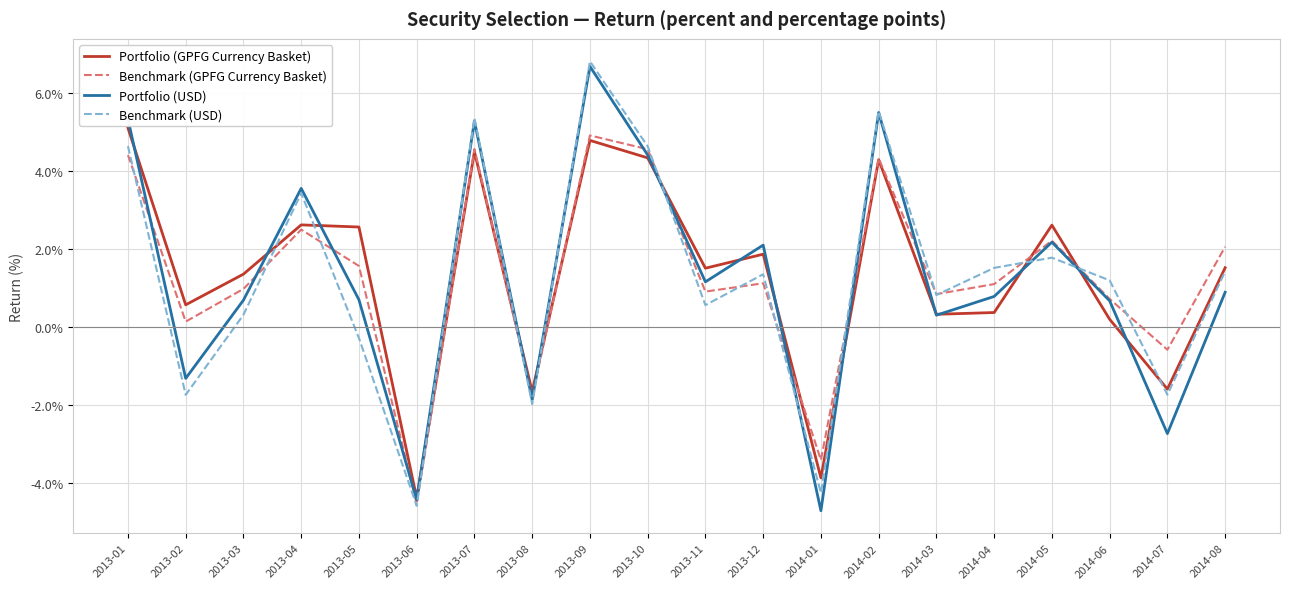

At which label is Portfolio (USD) closest to 0?

2014-03